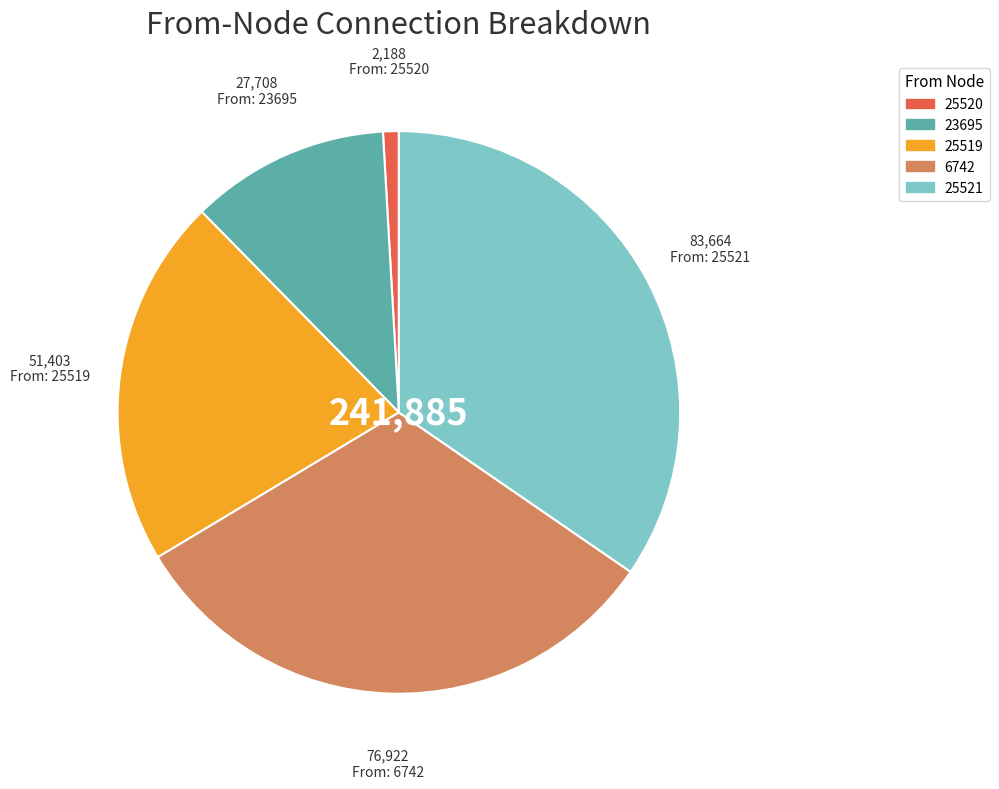

Is it true that 25521 is 35% of the pie?

True